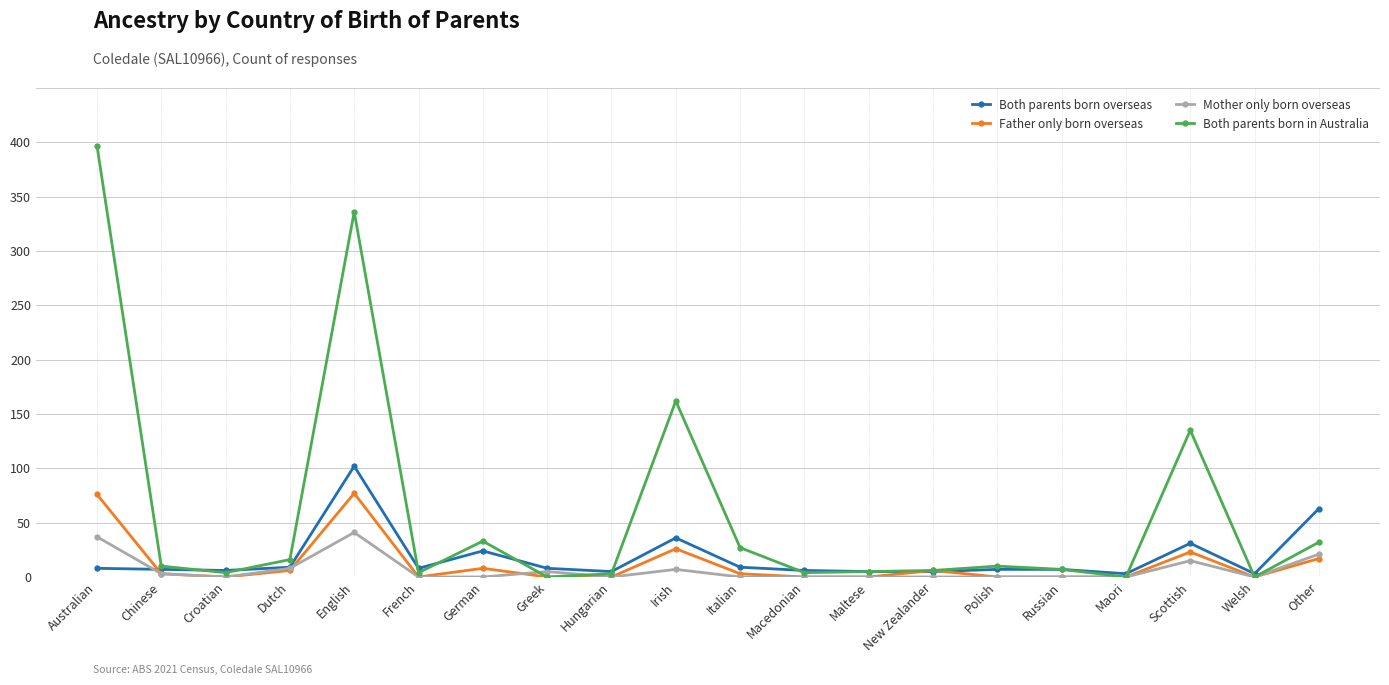

What is the minimum value for Both parents born overseas?

3